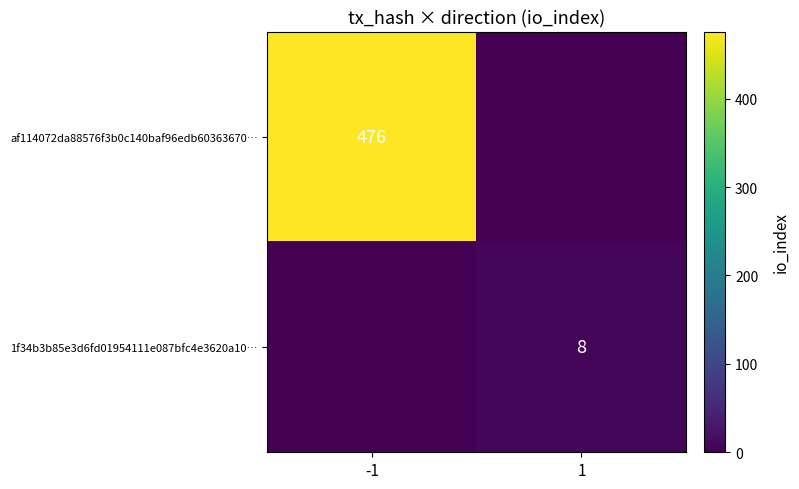

The 1f34b3b85e3d6fd01954111e087bfc4e3620a10… series shows 8 at 1. True or false?

True